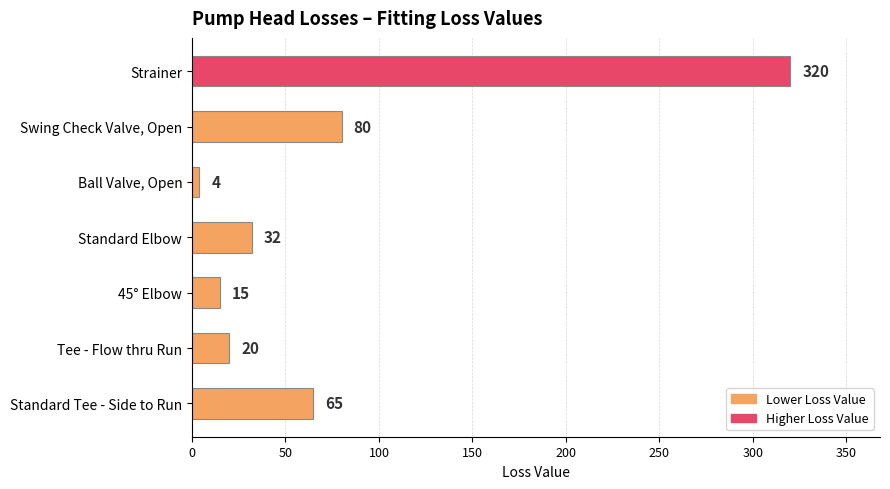

What is the average value?

77